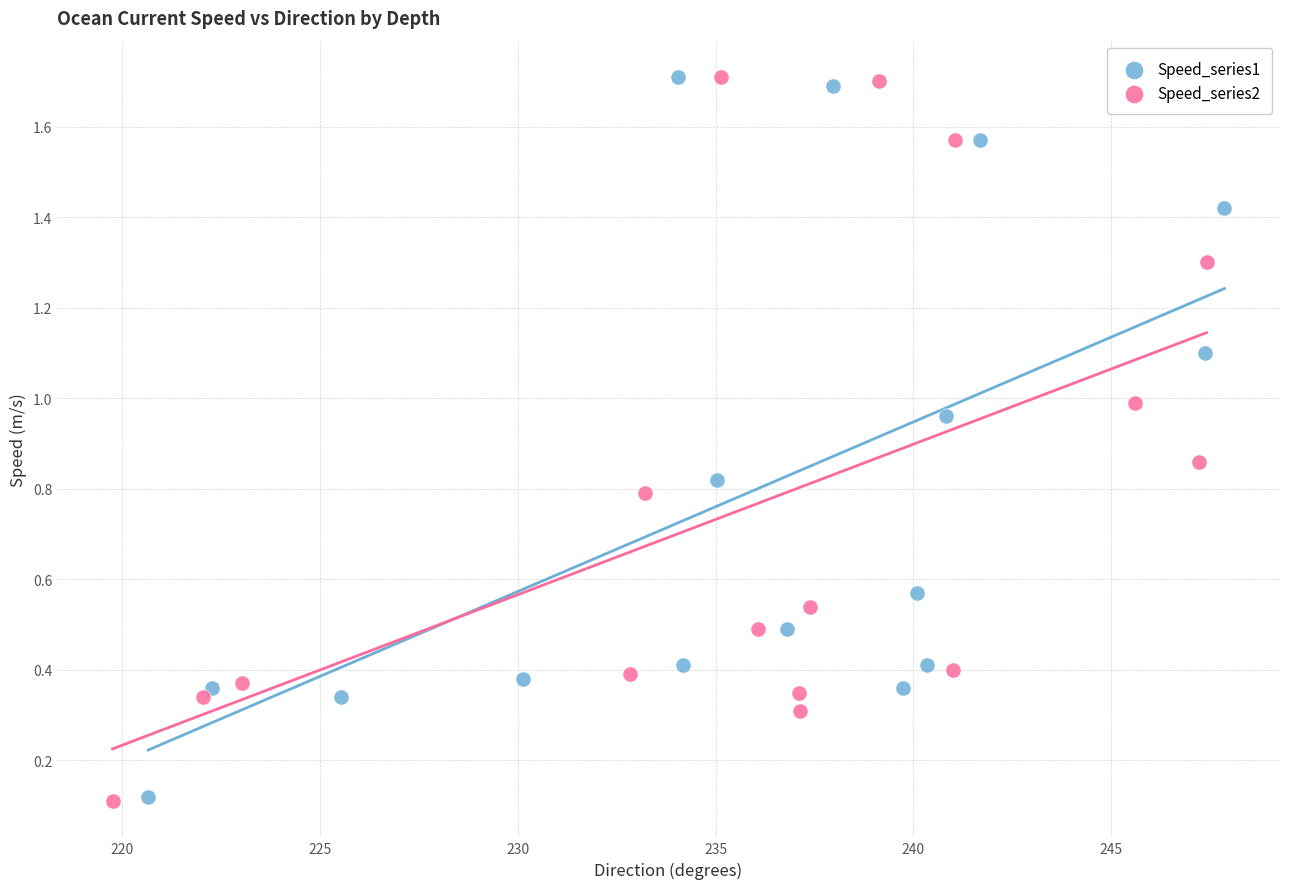

Which series has the widest spread of Y values?

Speed_series2